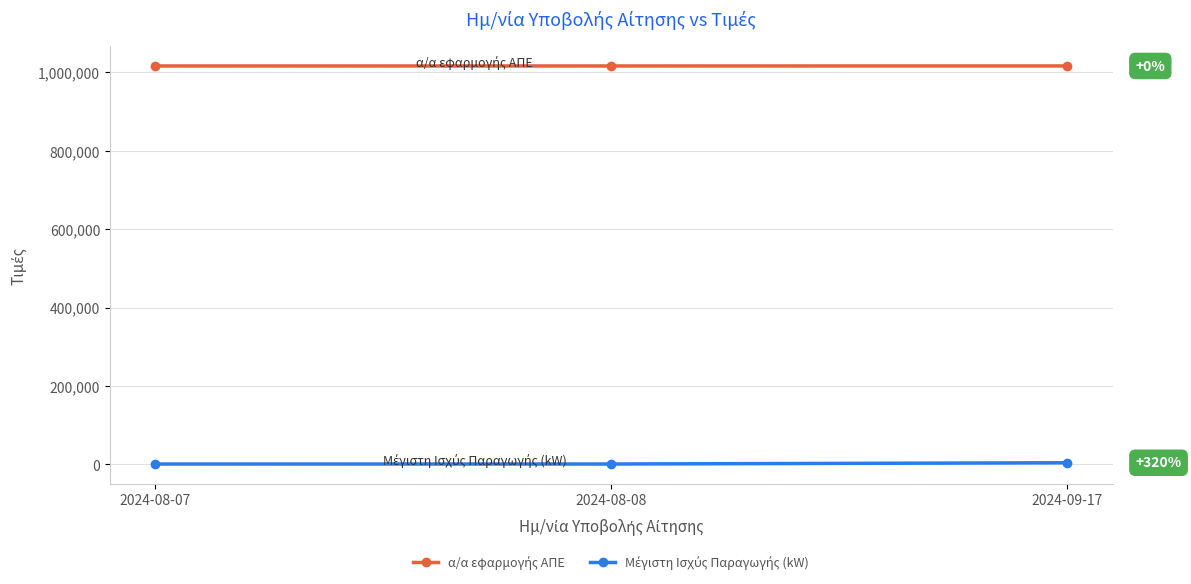

At how many categories does at least one series exceed 877750?

3